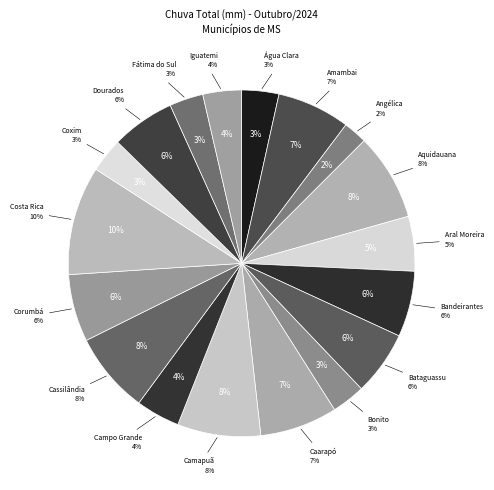

Is there any slice that represents more than half of the pie?

No